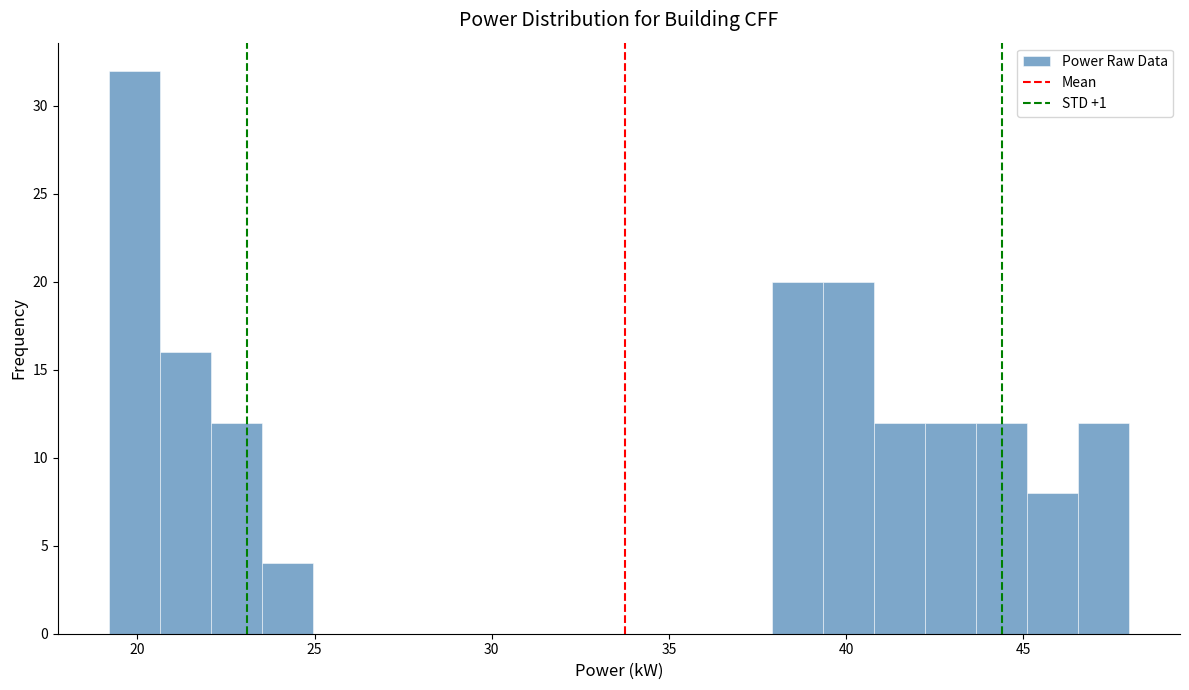

Around what value on the x-axis is the tallest bar? Give the approximate position of its centre, as read against the axis.

20.0